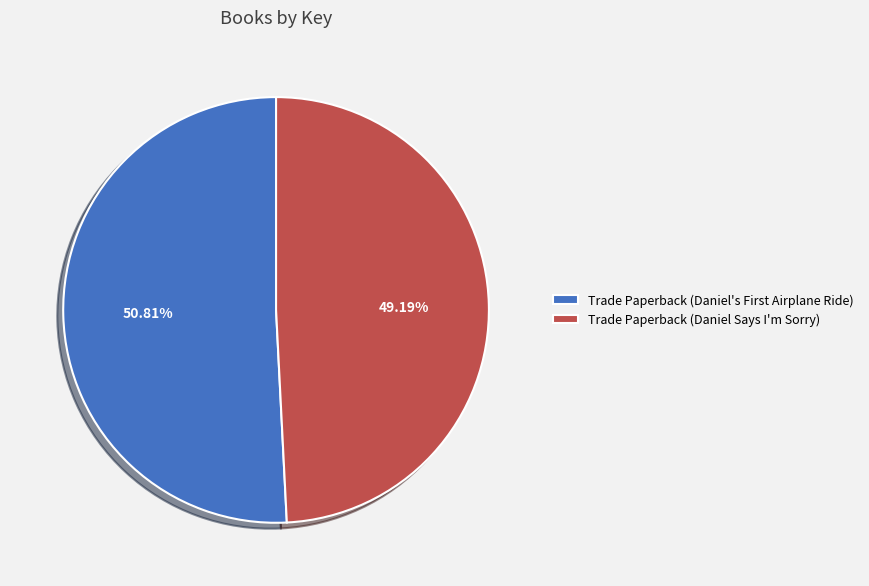

Is it true that Trade Paperback (Daniel Says I'm Sorry) is 49% of the pie?

True